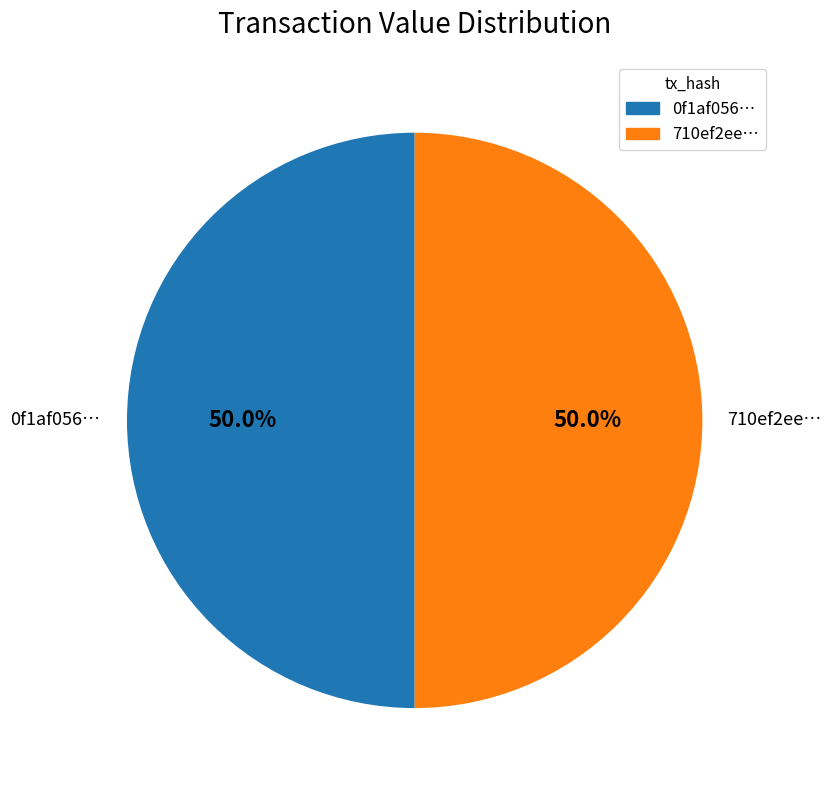

What percentage is NOT represented by 710ef2ee…?

50.0%